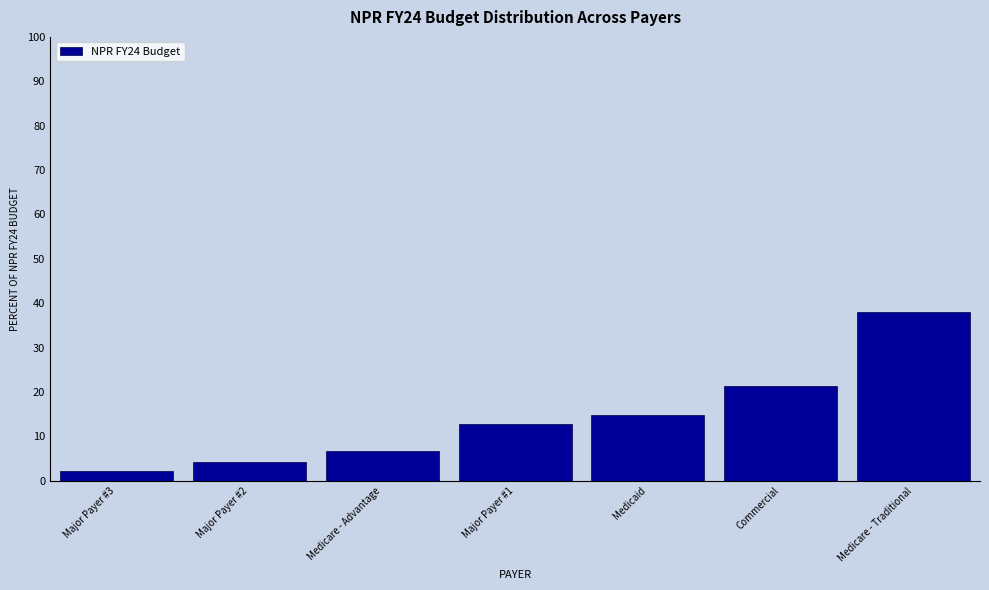

Reading left to right, extract all data points from this chart.

2.1	4.3	6.6	12.8	14.8	21.4	38.0